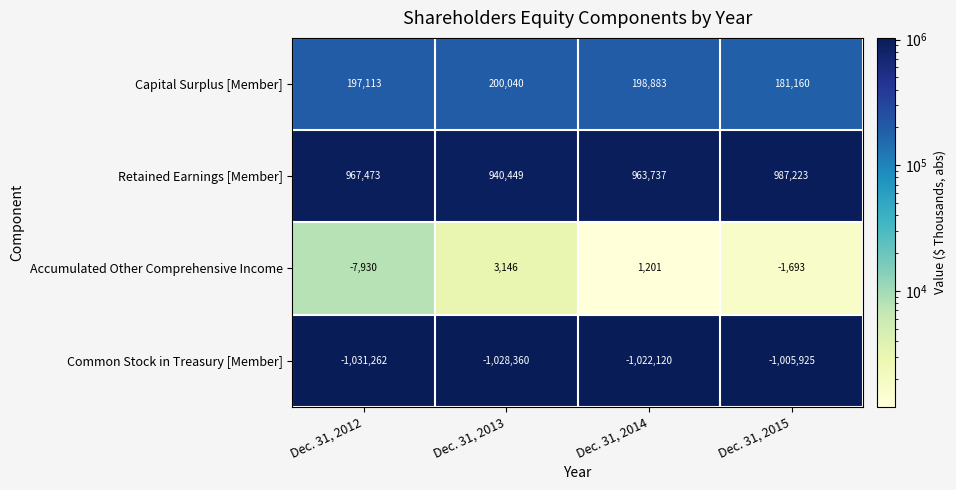

Rank the series at Dec. 31, 2012 from highest to lowest value.

Retained Earnings [Member], Capital Surplus [Member], Accumulated Other Comprehensive Income, Common Stock in Treasury [Member]